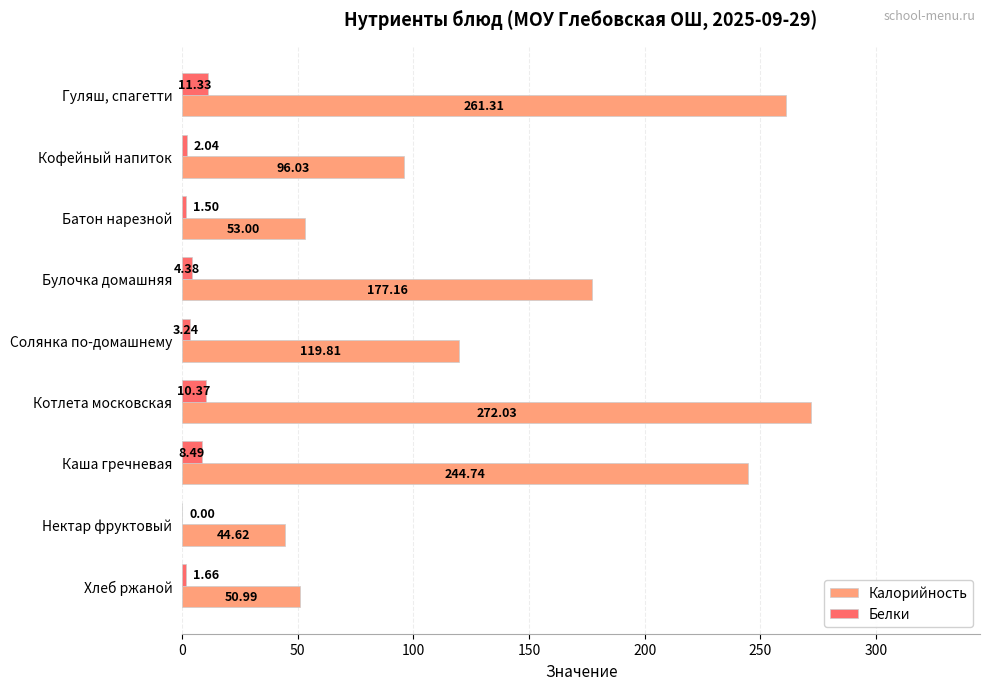

What is the sum of all Калорийность values?

1319.7